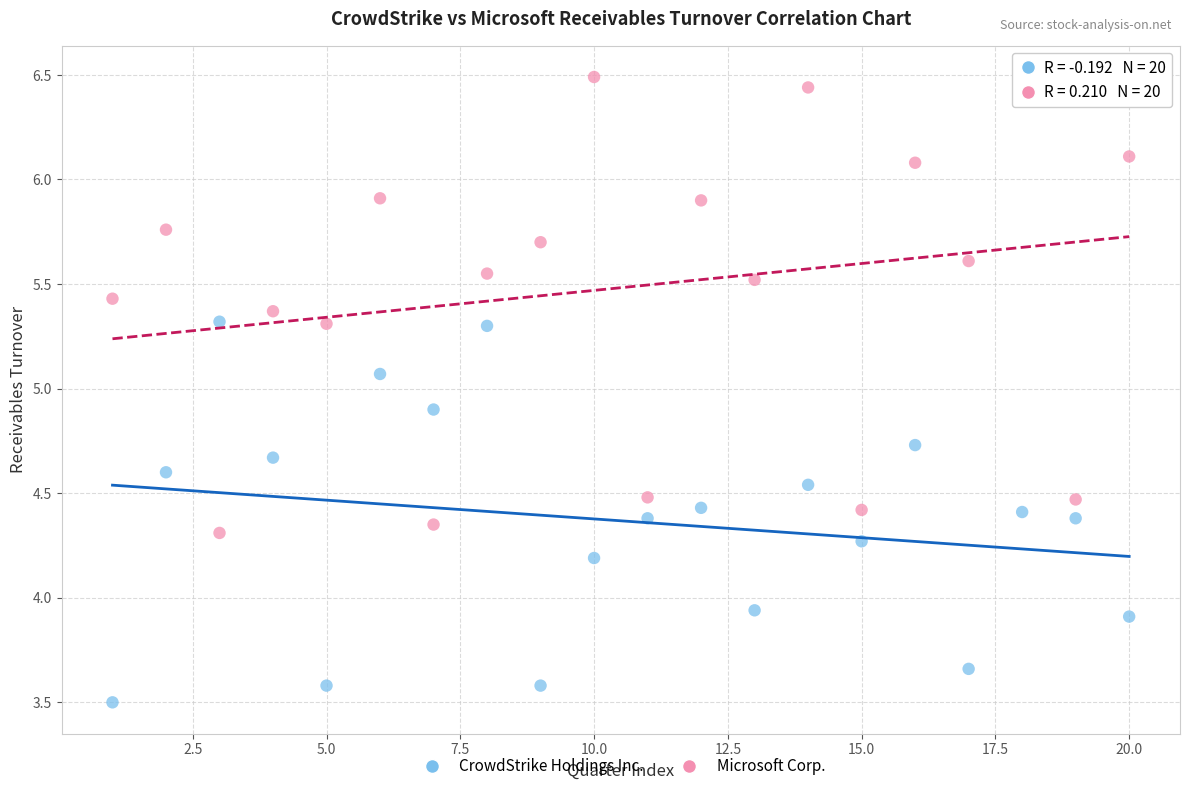

Which series has the largest Y range (max minus min)?

Microsoft Corp.